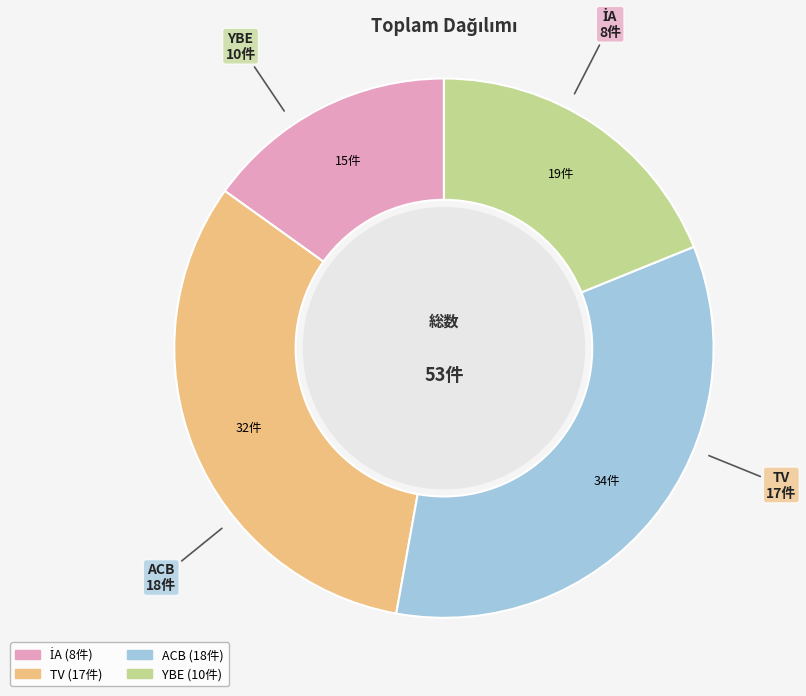

Is it true that ACB is 34% of the pie?

True